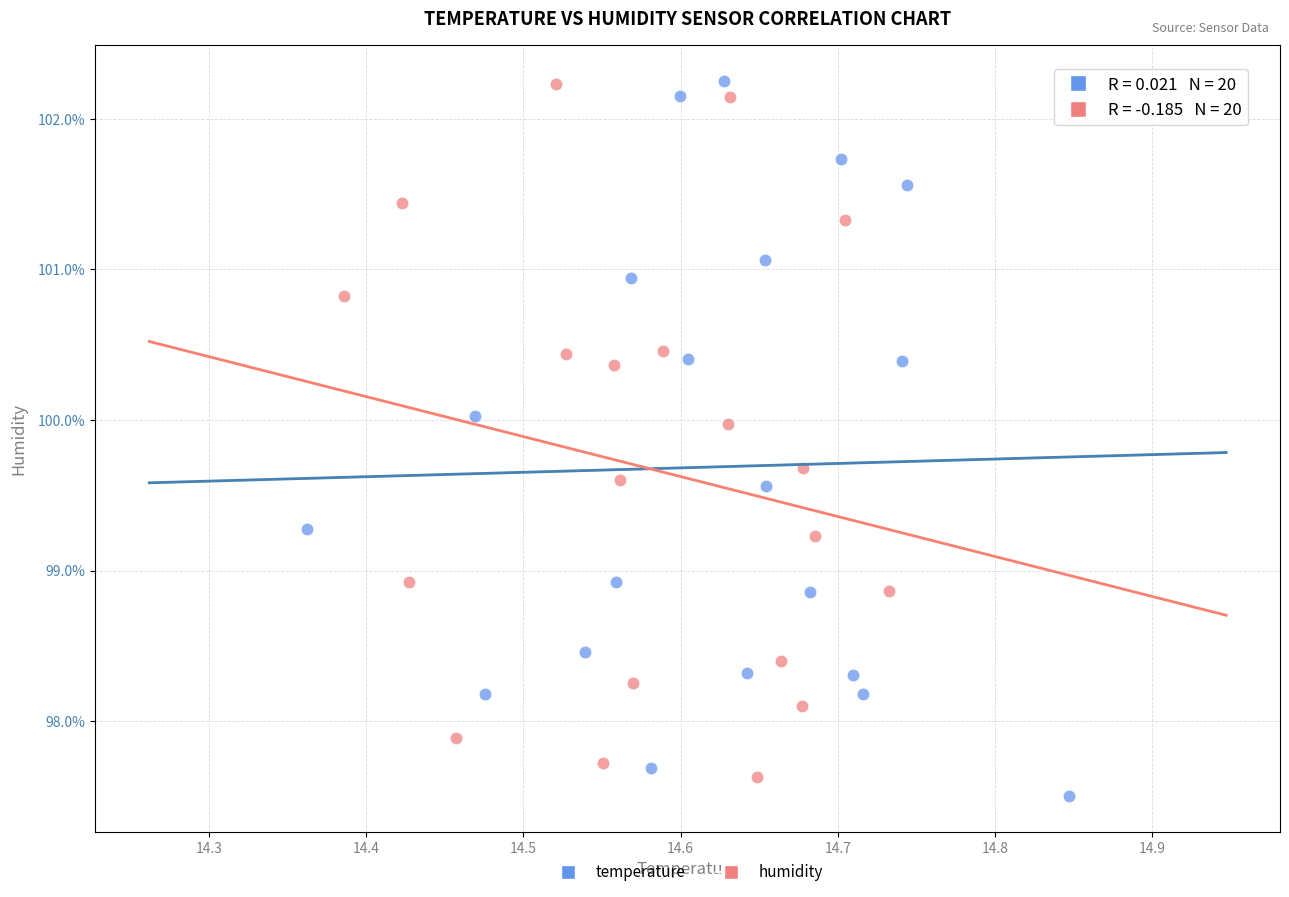

What are all the series names shown in the legend?

temperature, humidity